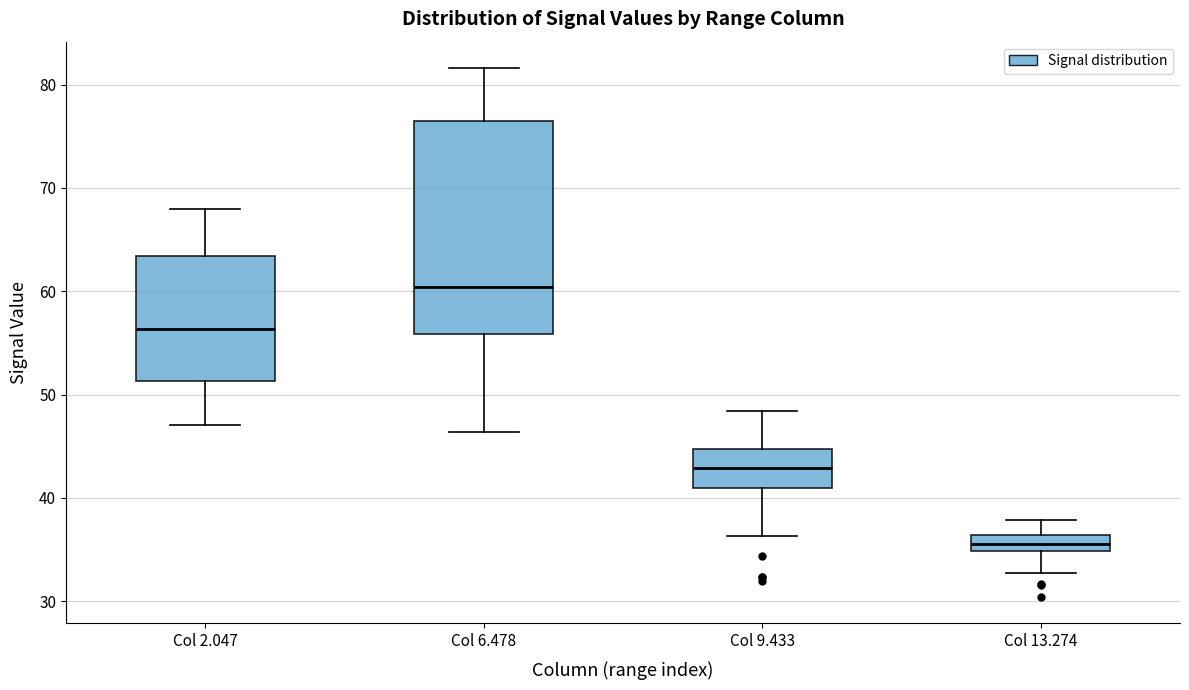

Which box is the tallest, from its lower edge to its upper edge?

Col 6.478